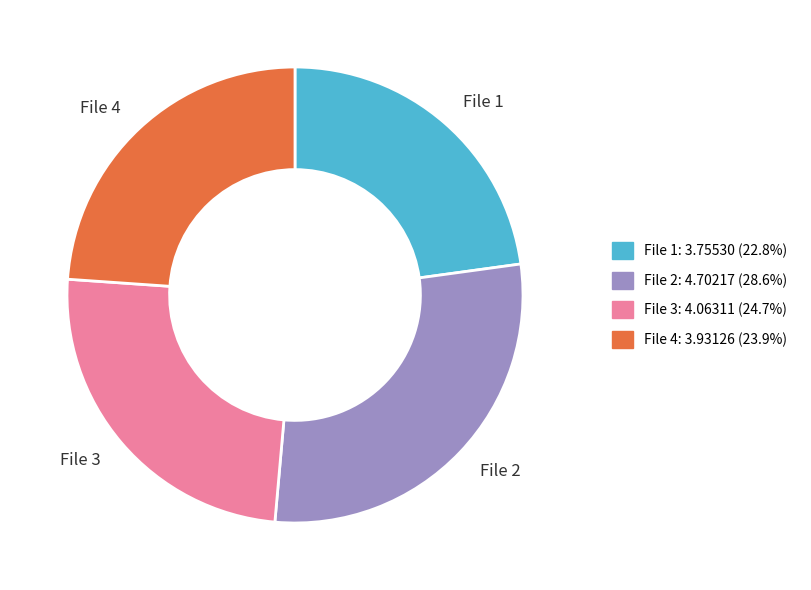

Which slice is the largest?

File 2